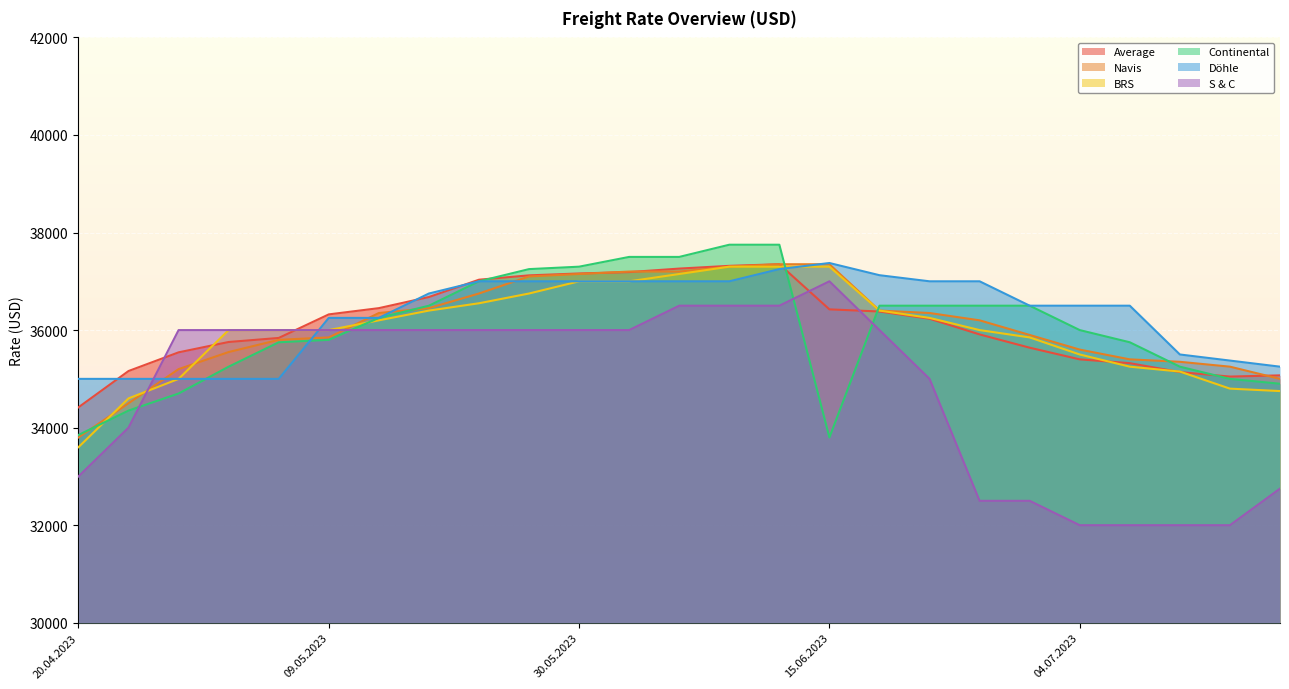

What is the total value across all series at 13.06.2023?

223500